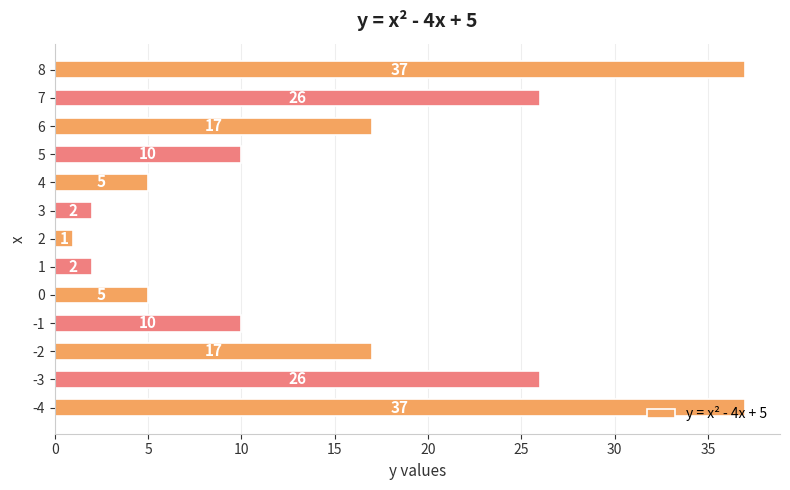

Between -2 and -3, which is larger?

-3